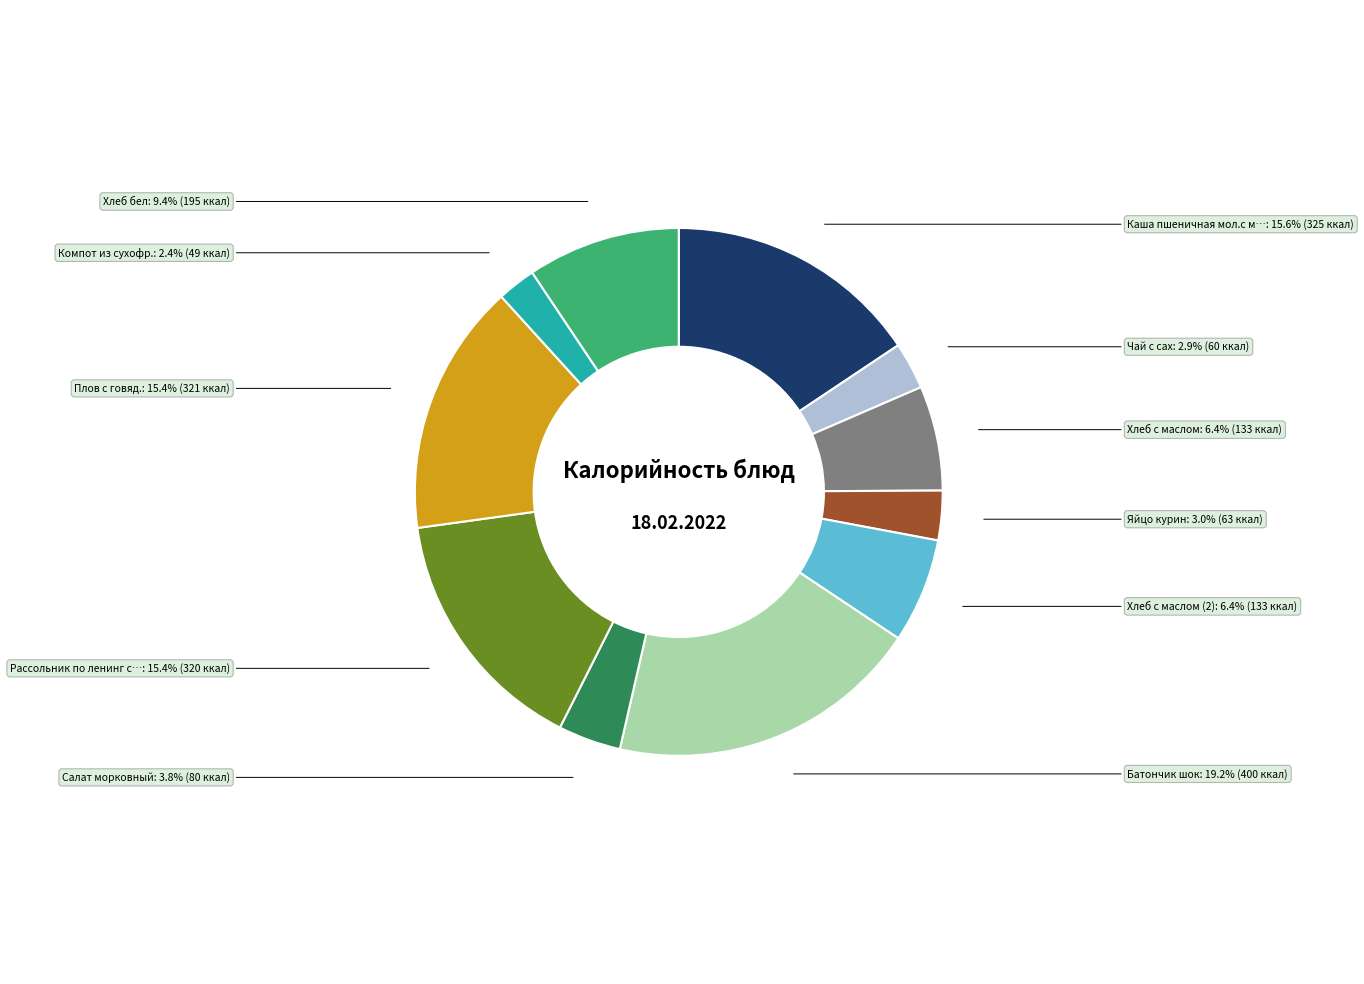

Does any single category account for the majority?

No